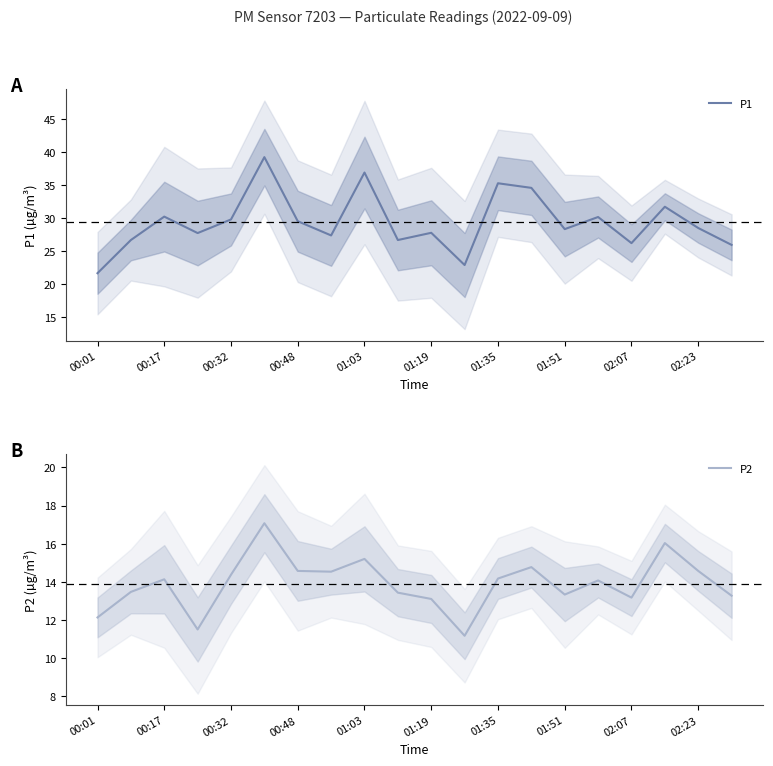

What is the value of the P1 point at the 2nd from the left?

26.7